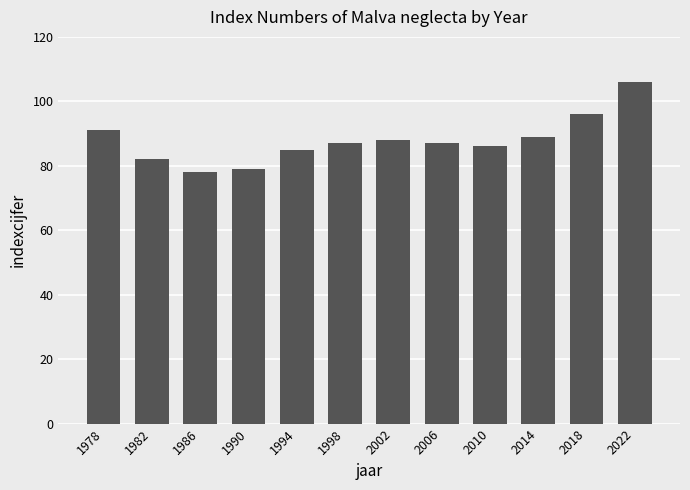

Does the chart contain any negative values?

No